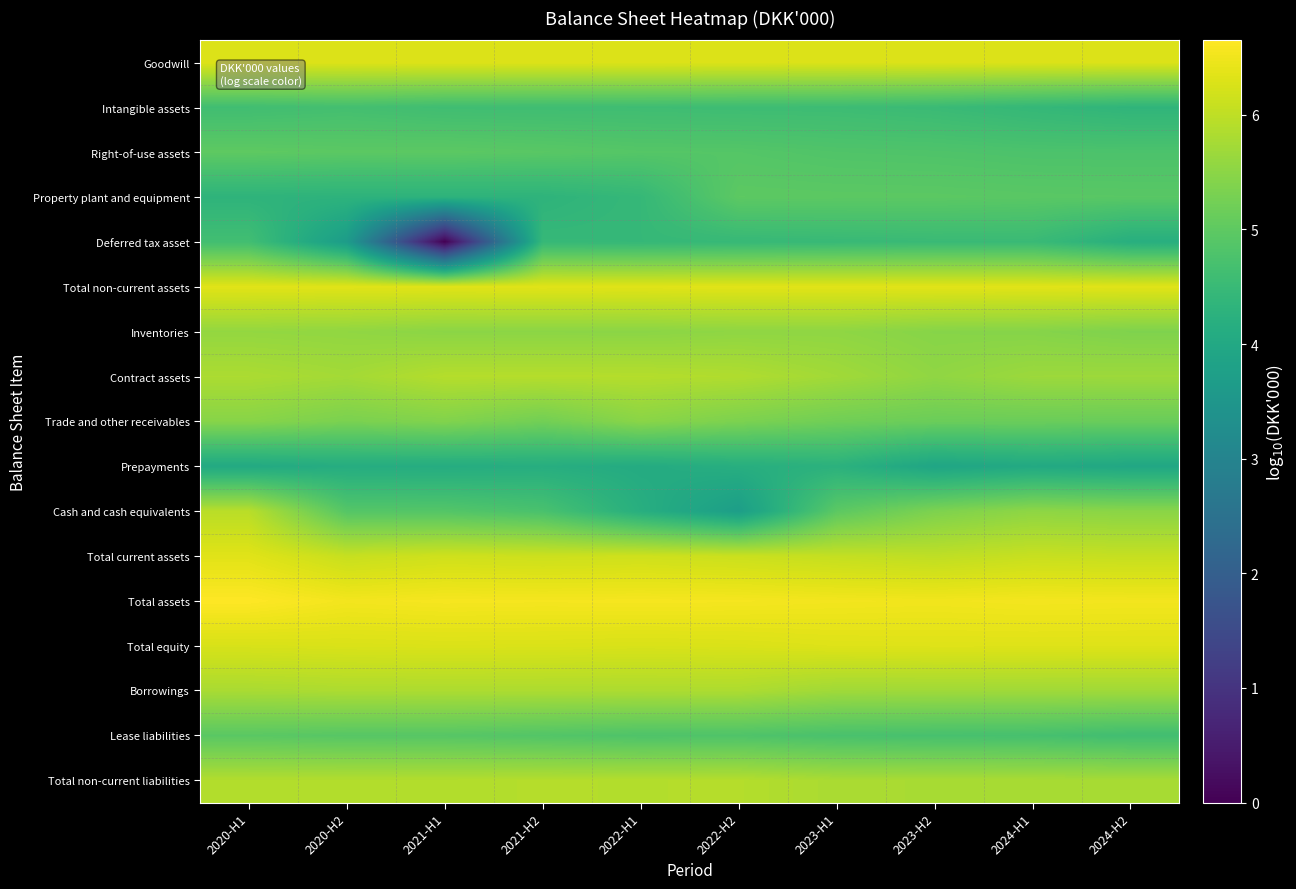

Which series has the largest total across all categories?

Total assets